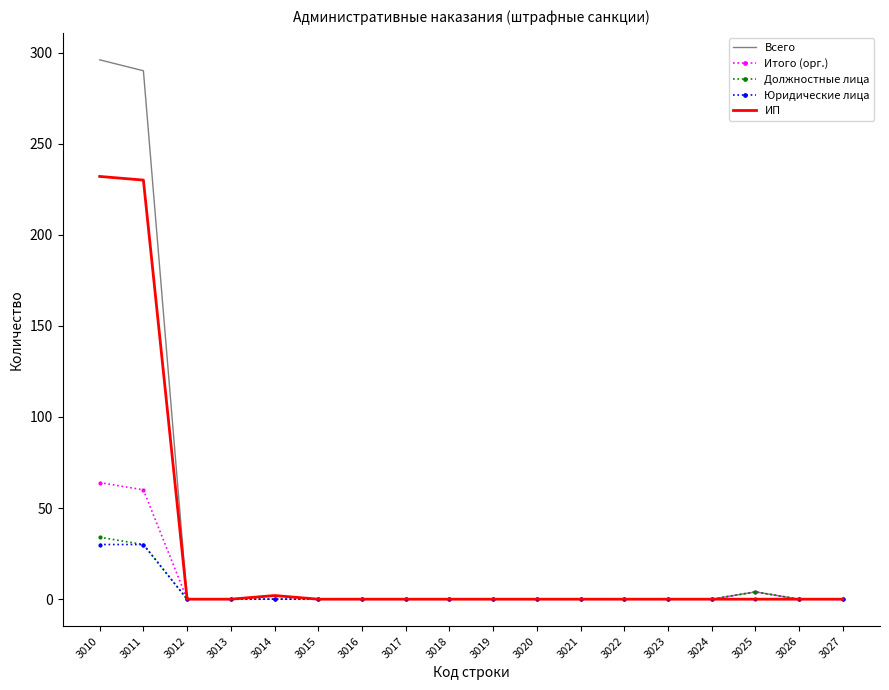

Is it true that Юридические лица equals 0 at 3026?

True